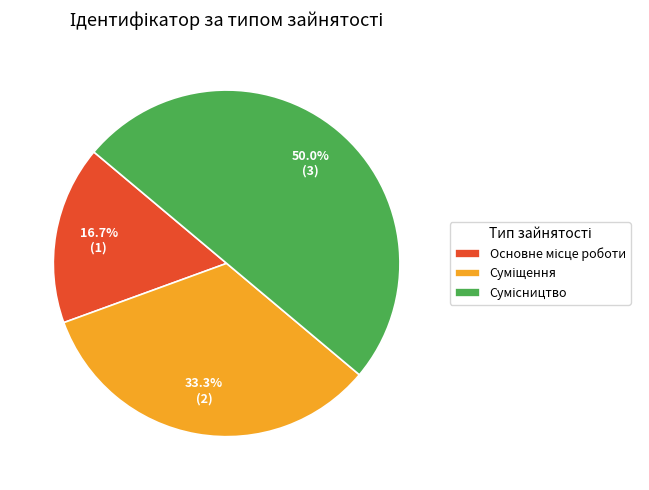

Does Сумісництво represent more than half of the total?

No